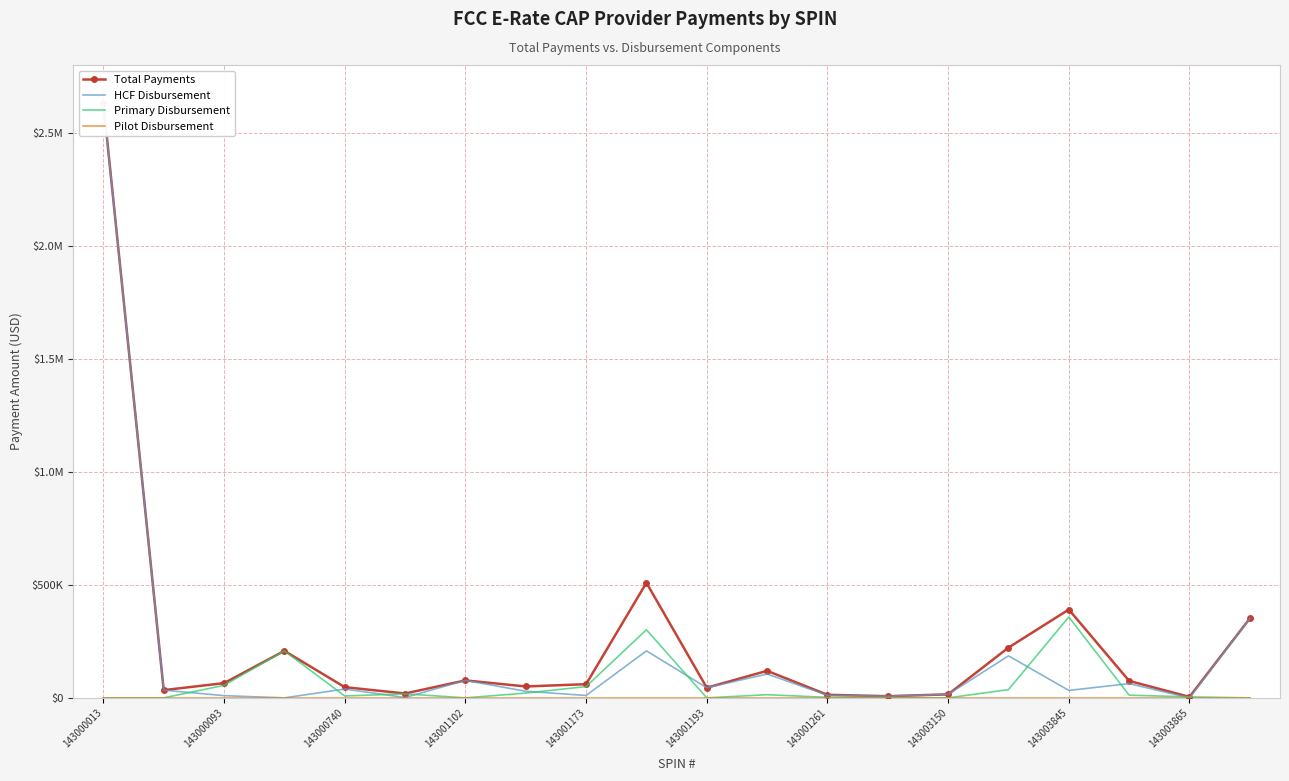

Rank the series at 143001173 from lowest to highest value.

Pilot Disbursement, HCF Disbursement, Primary Disbursement, Total Payments